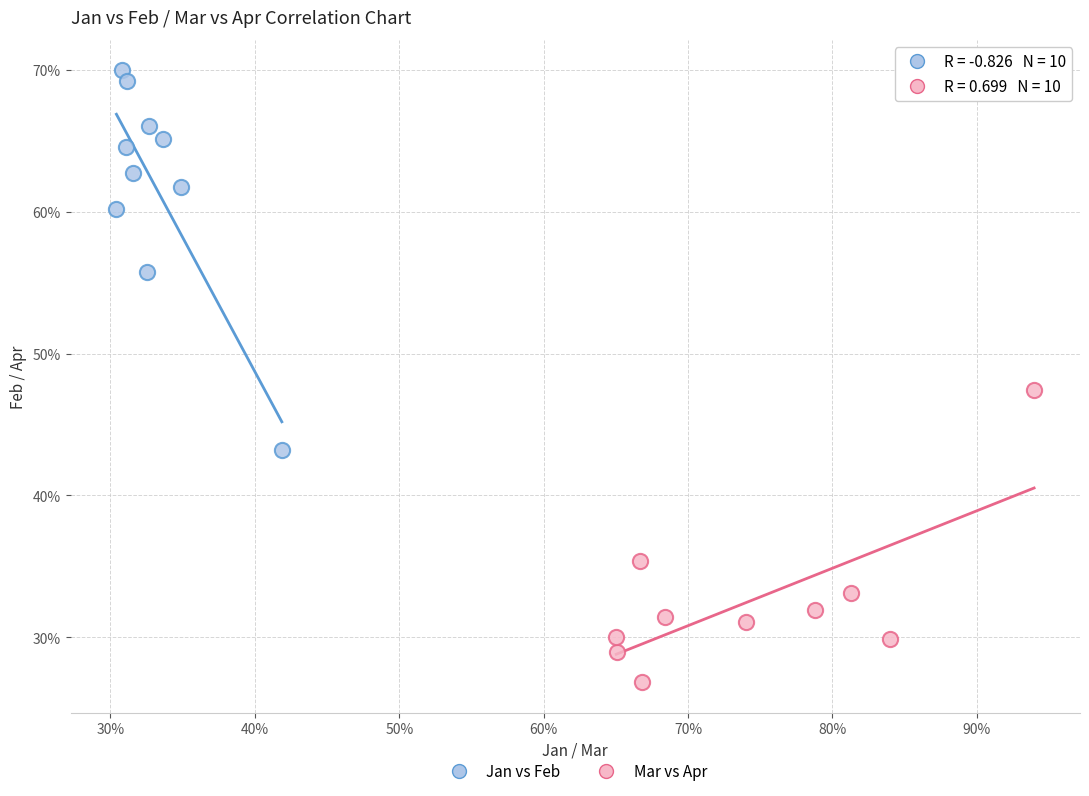

Which series reaches the maximum Y coordinate?

Jan vs Feb